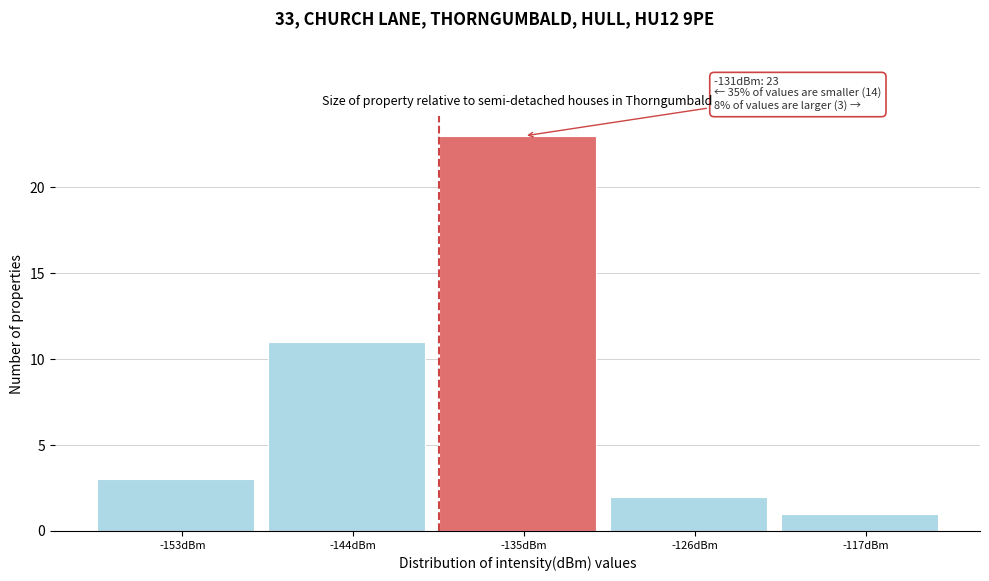

Reading left to right, what are all the values shown in this chart?

-153dBm=3	-144dBm=11	-135dBm=23	-126dBm=2	-117dBm=1